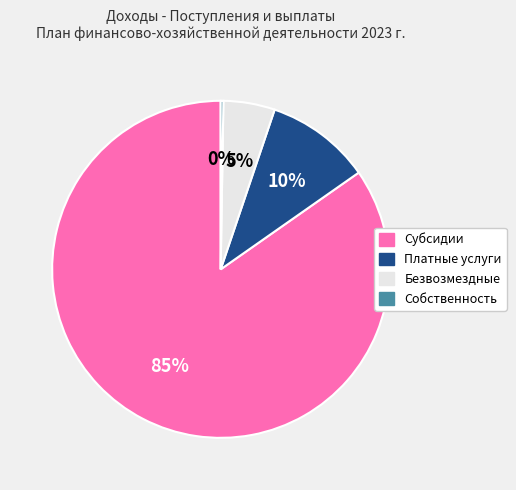

Is there any slice that represents more than half of the pie?

Yes